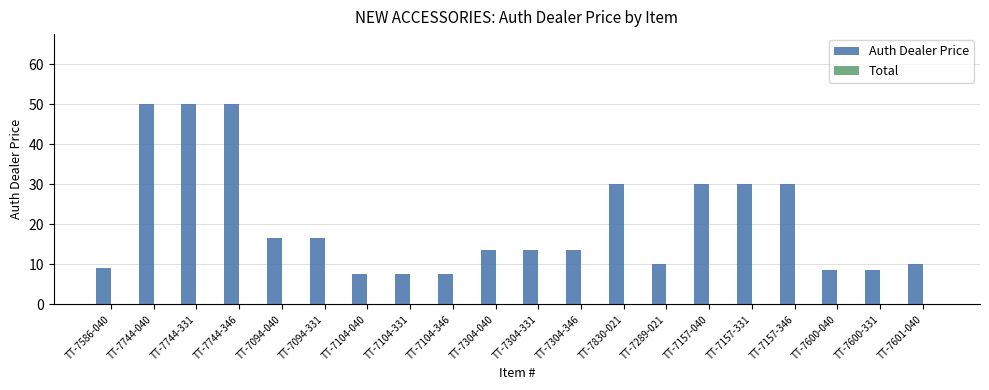

What is the sum of the values at TT-7104-346 and TT-7830-021?

37.5